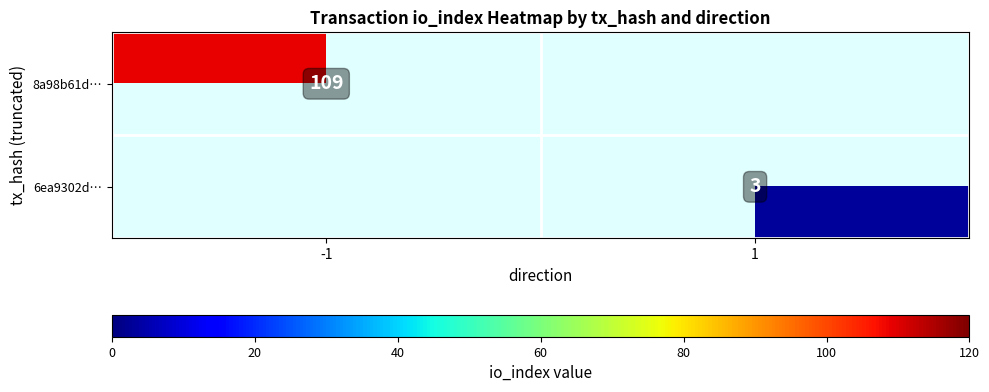

True or false: 6ea9302d… has a value of 3 at 1.

True